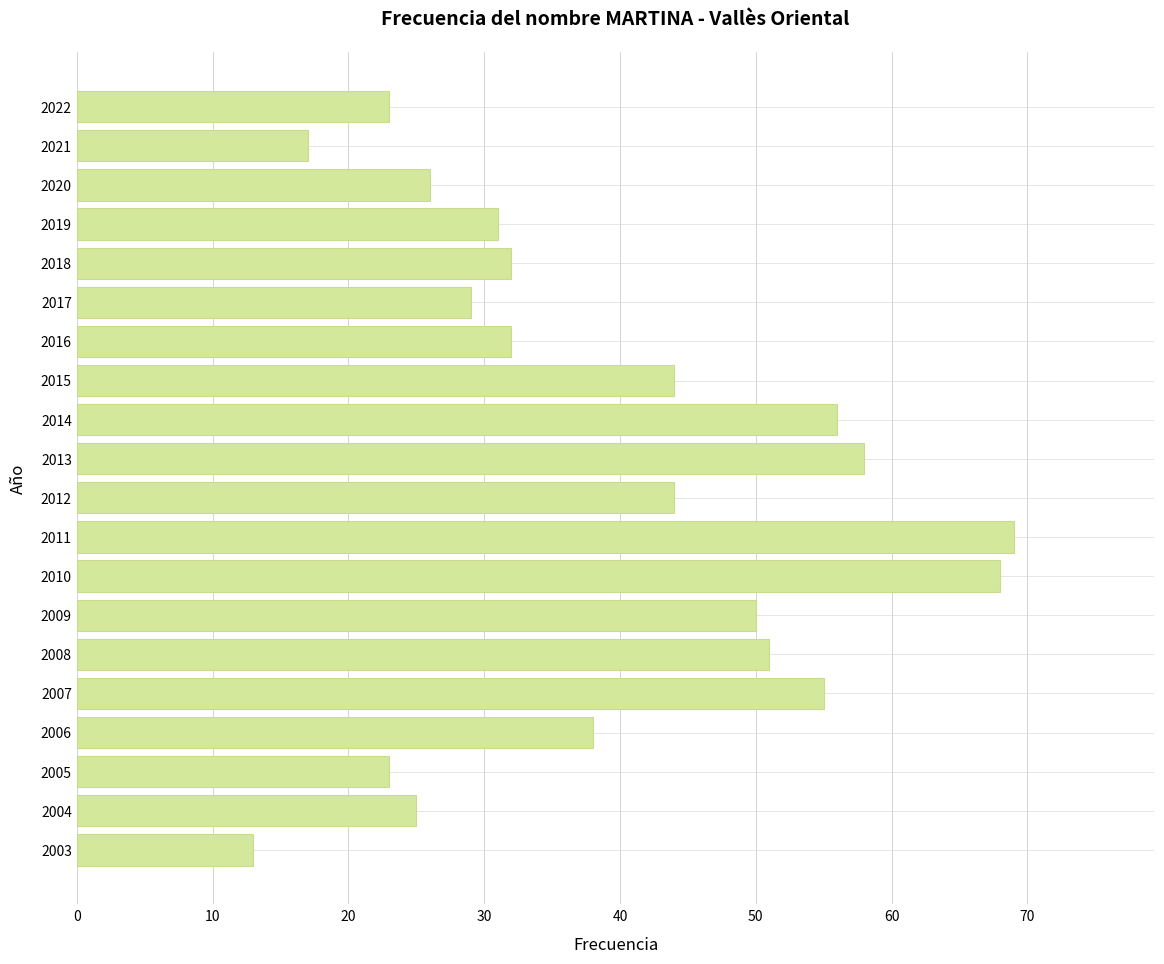

How many categories are shown in the chart?

20